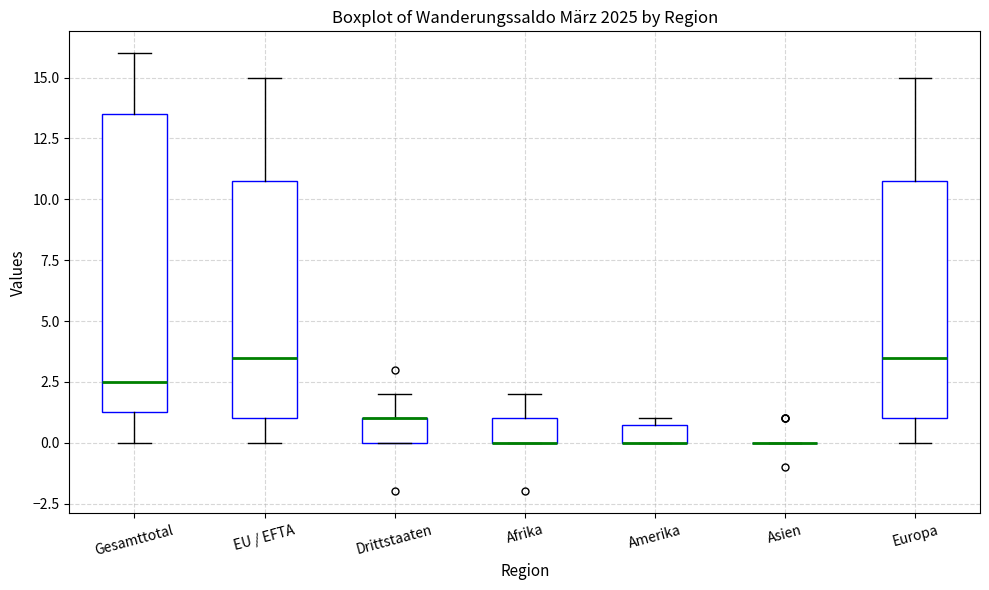

Which box is the tallest, from its lower edge to its upper edge?

Gesamttotal